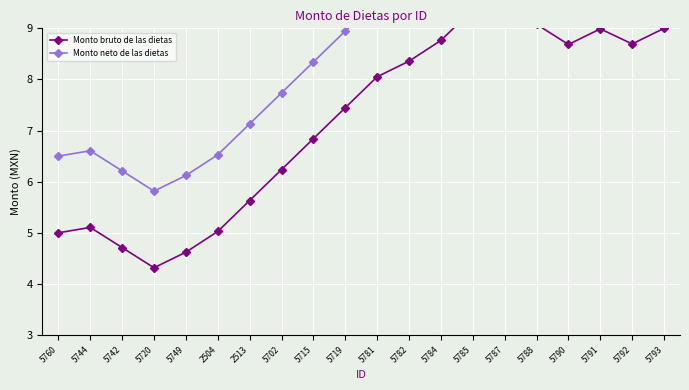

True or false: Monto neto de las dietas and Monto bruto de las dietas cross at least once.

False